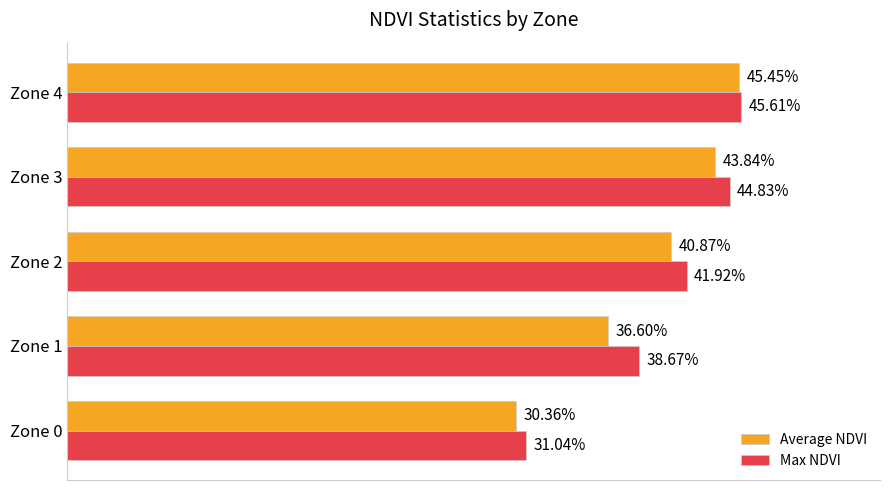

What are all the series names shown in the legend?

Average NDVI, Max NDVI